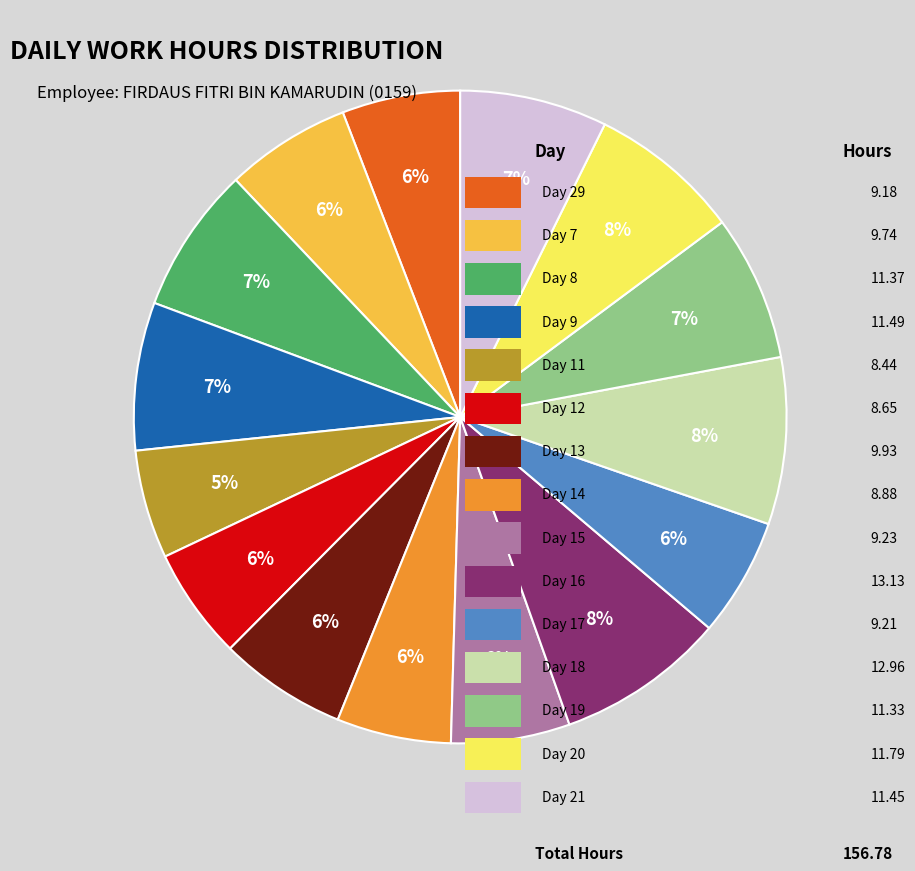

How many segments does this pie chart have?

15